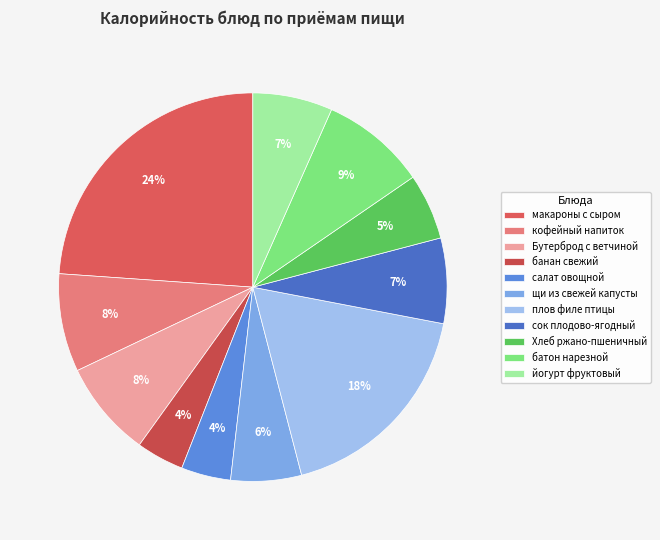

Which category has the smallest portion of the pie?

банан свежий